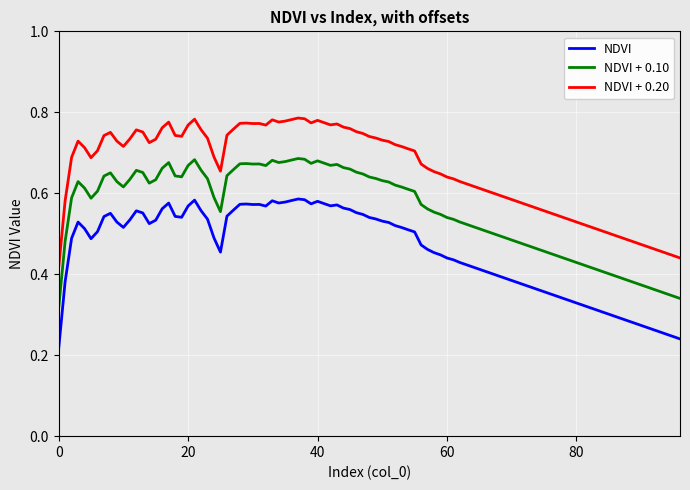

List the series in order of their peak value, lowest first.

NDVI, NDVI + 0.10, NDVI + 0.20